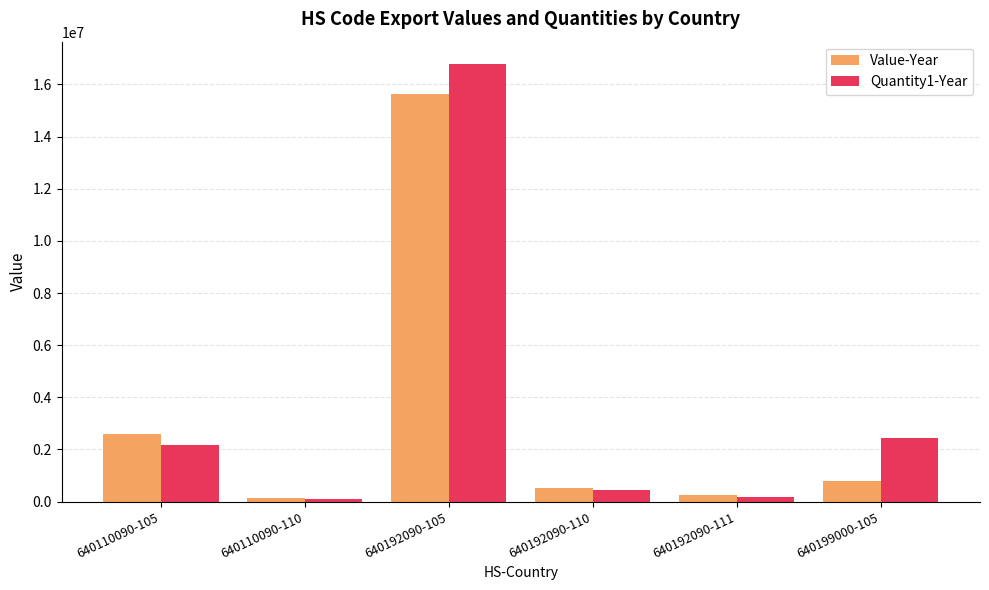

The value of Quantity1-Year at 640192090-105 is 16797174. True or false?

True